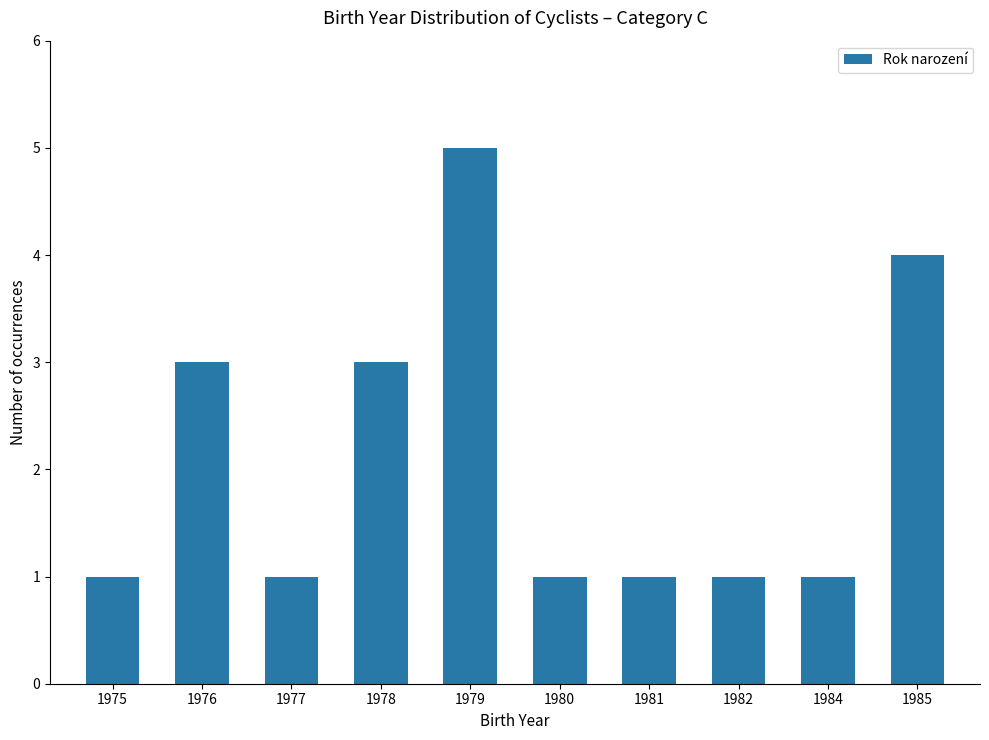

What is the difference between the maximum and minimum values?

4